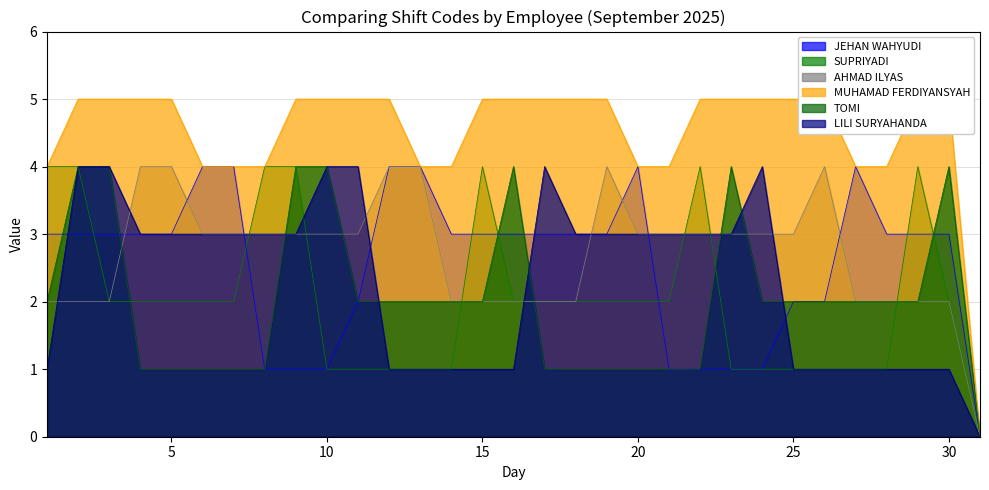

What is the greatest value displayed?

5